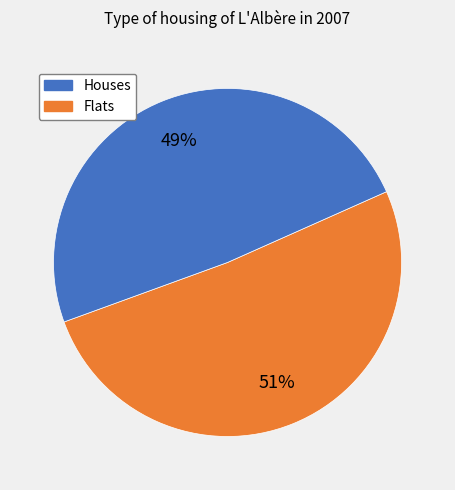

Is there any slice that represents more than half of the pie?

Yes